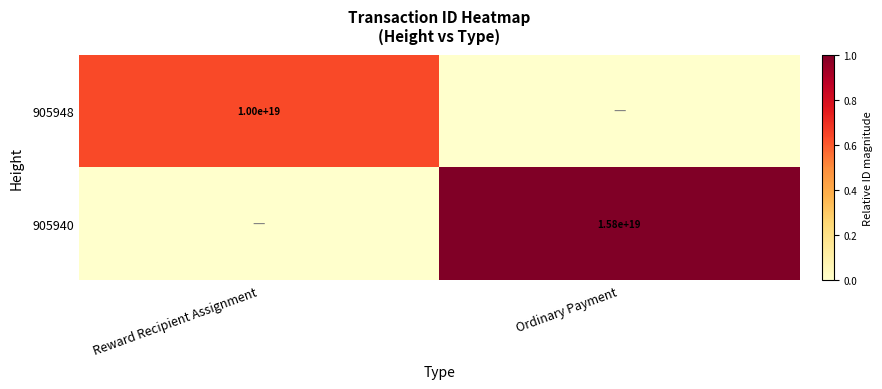

The 905948 series shows 14238058000157288448 at Reward Recipient Assignment. True or false?

False